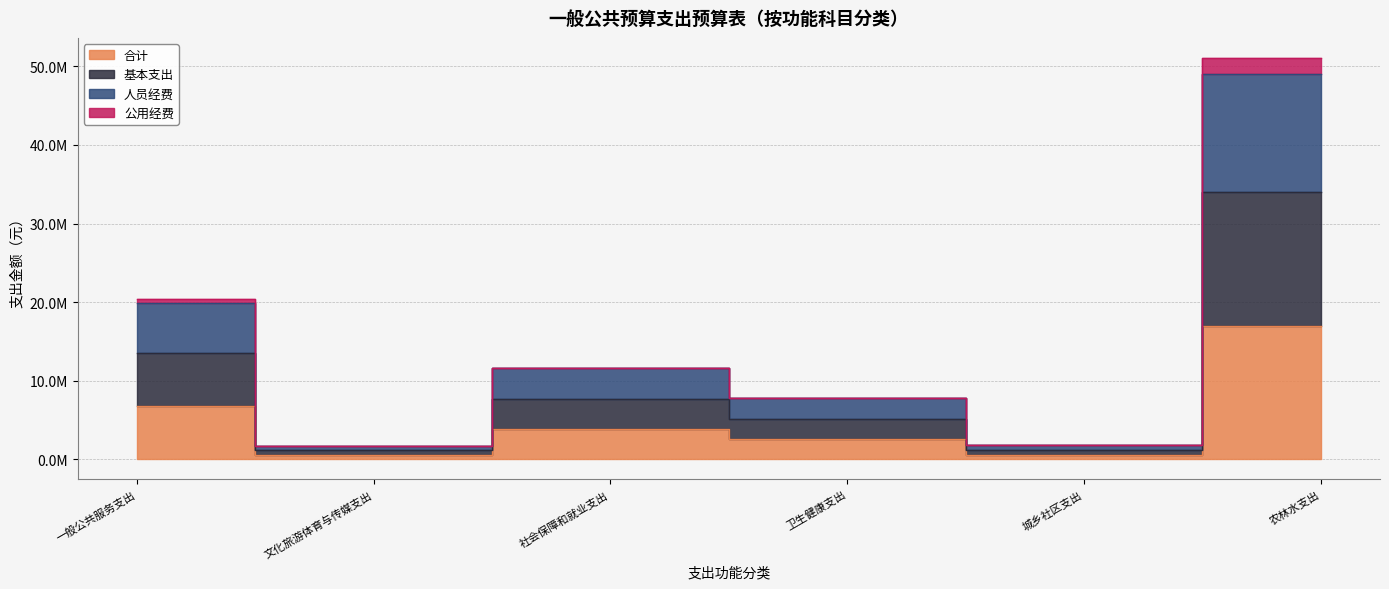

What is the difference between the 合计 values at 文化旅游体育与传媒支出 and 卫生健康支出?

2030467